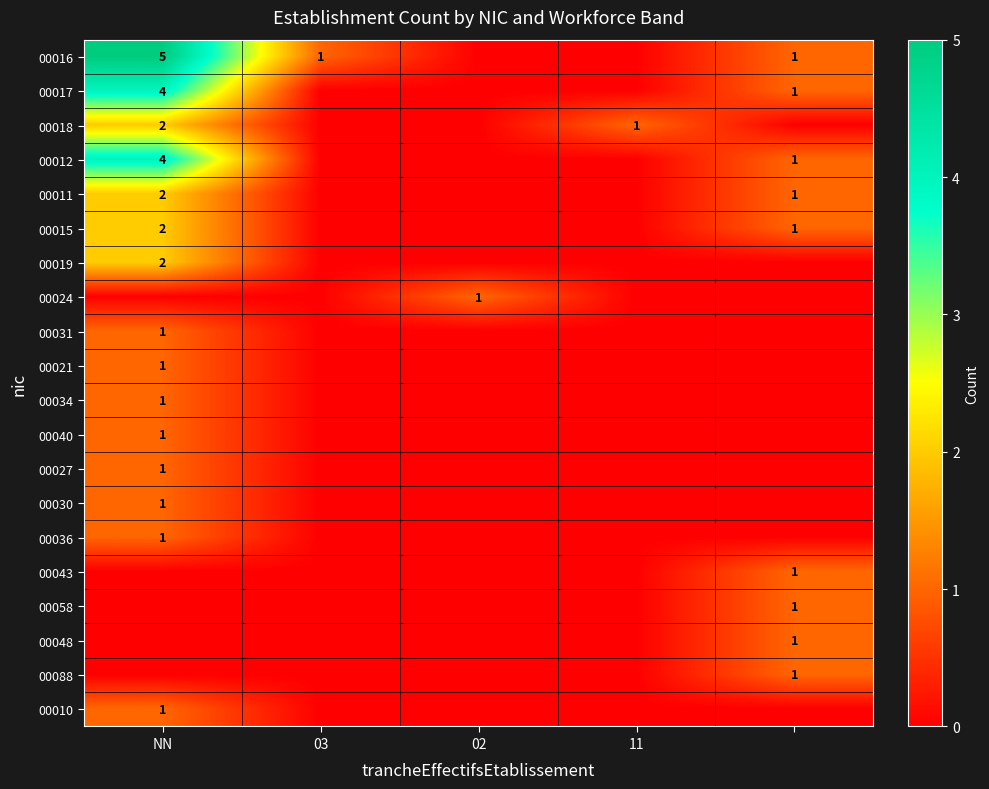

The value of 00017 at NN is 6. True or false?

False